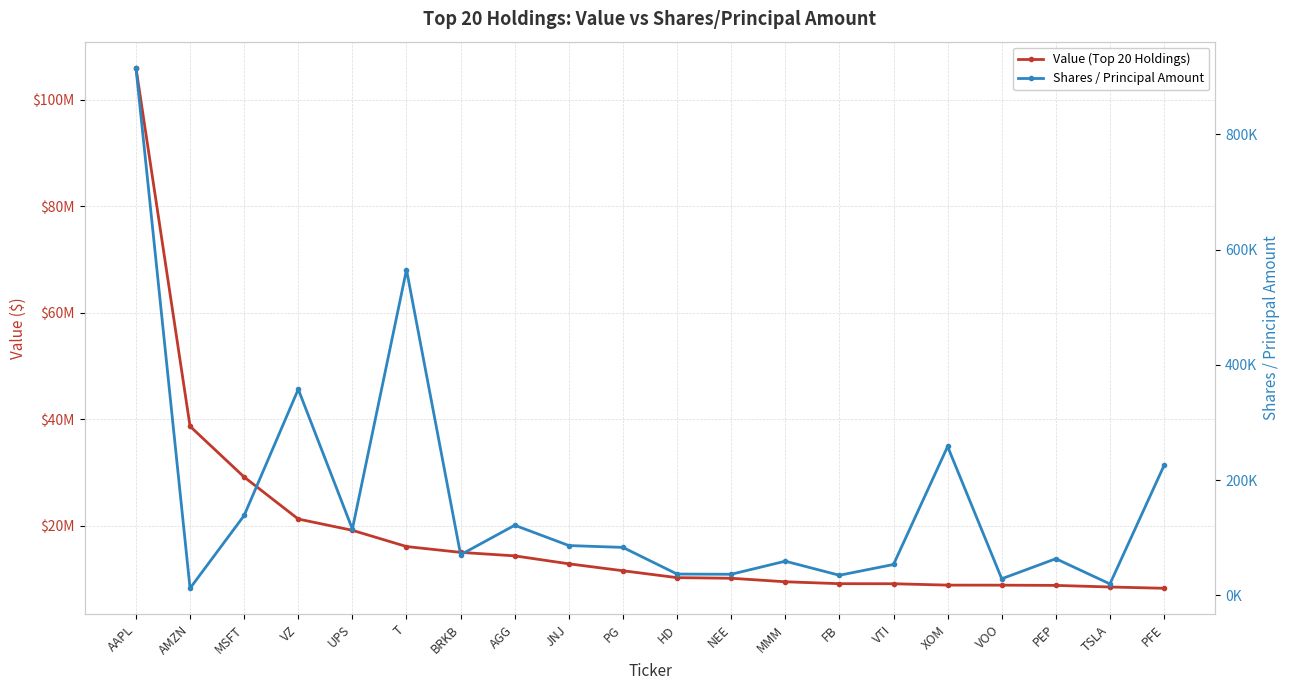

Where is Value (Top 20 Holdings) nearest to the value 57165000?

AMZN